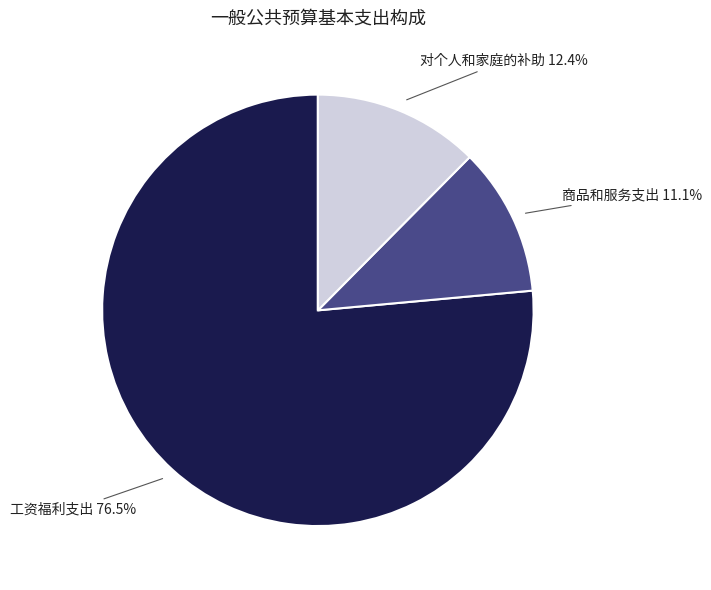

Which has a higher value, 工资福利支出 or 对个人和家庭的补助?

工资福利支出